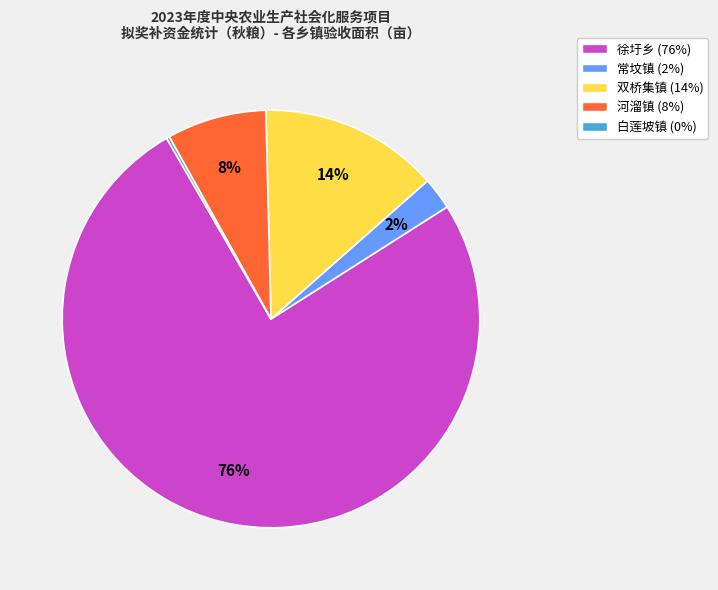

Is there a majority slice in this chart?

Yes